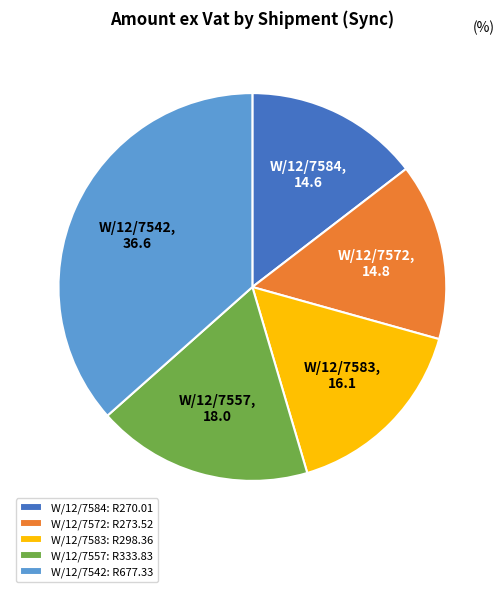

Is the sum of W/12/7557 and W/12/7572 greater than half?

No